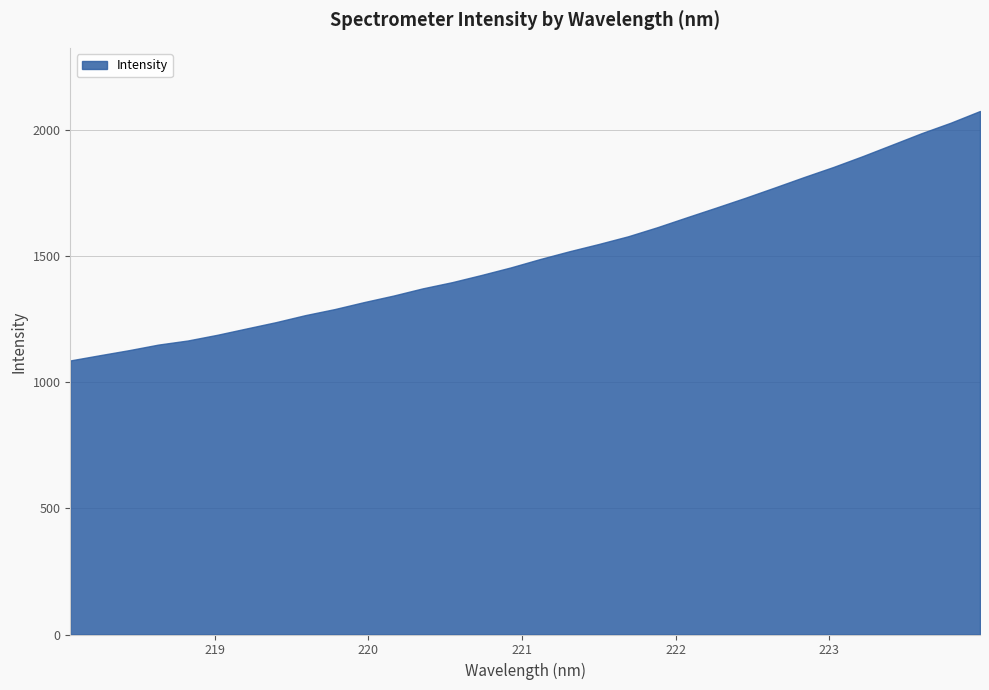

Rank the categories by value from highest to lowest.

223.9802, 223.7895, 223.5987, 223.408, 223.2172, 223.0264, 222.8355, 222.6447, 222.4538, 222.263, 222.0721, 221.8812, 221.6902, 221.4993, 221.3083, 221.1174, 220.9264, 220.7354, 220.5444, 220.3533, 220.1623, 219.9712, 219.7801, 219.589, 219.3979, 219.2067, 219.0156, 218.8244, 218.6332, 218.442, 218.2508, 218.0596